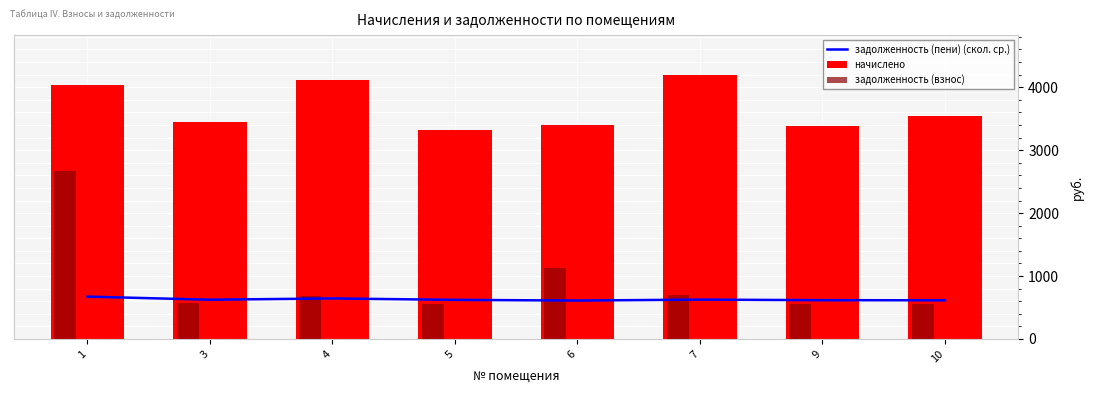

List the series in order of their peak value, highest first.

начислено, задолженность (взнос), задолженность (пени) (скол. ср.)